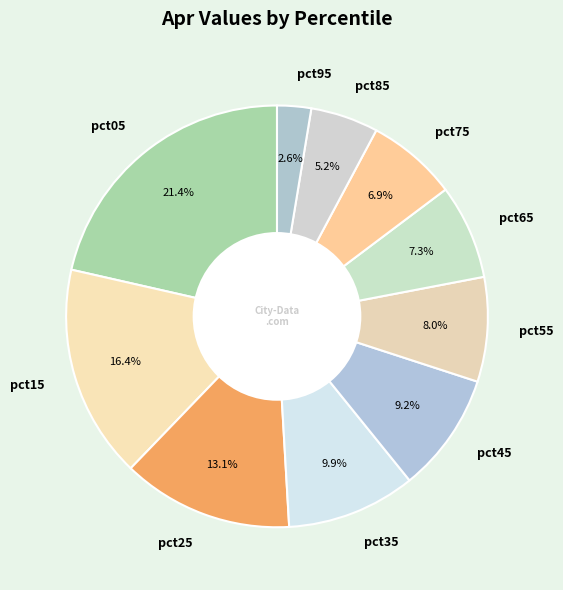

Which has a higher value, pct55 or pct15?

pct15